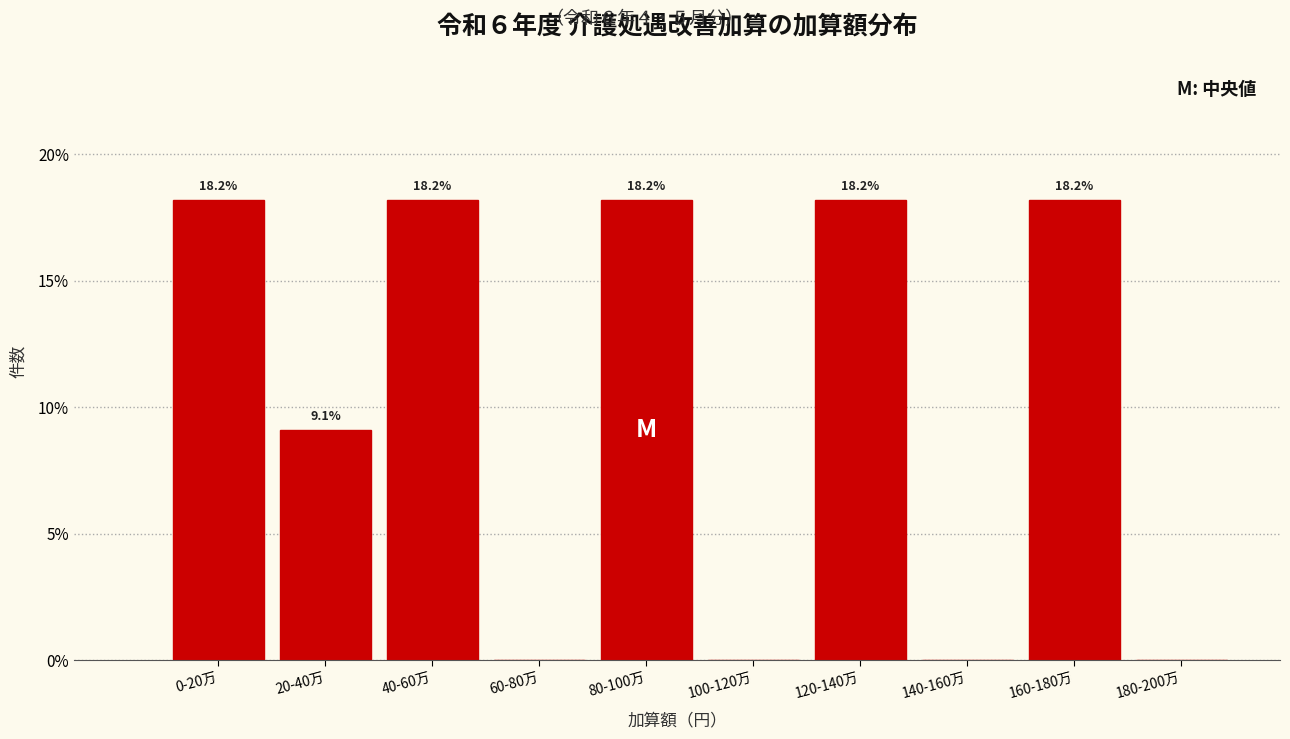

Reading left to right, what are all the values shown in this chart?

0-20万=18.2	20-40万=9.1	40-60万=18.2	60-80万=0.0	80-100万=18.2	100-120万=0.0	120-140万=18.2	140-160万=0.0	160-180万=18.2	180-200万=0.0